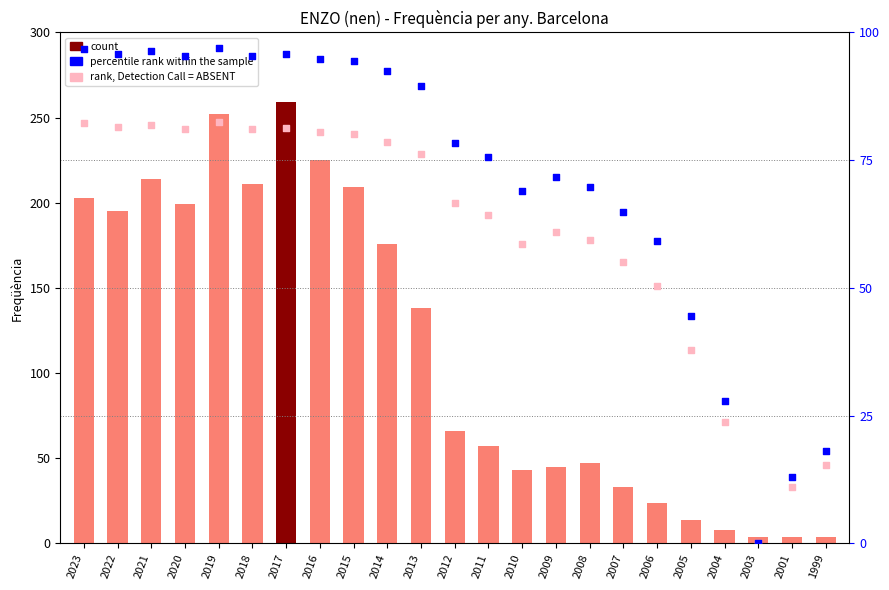

Which series contains the highest Y value?

count